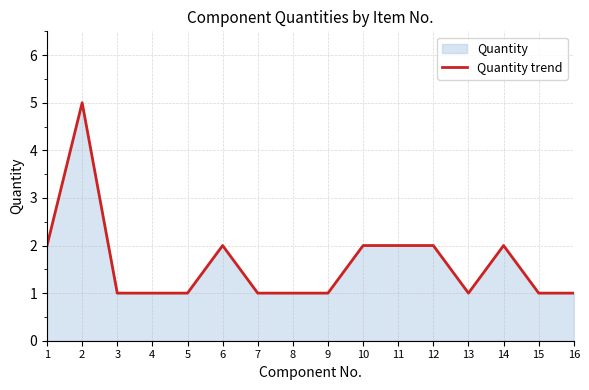

Reading left to right, list all the values displayed in this chart.

1=2	2=5	3=1	4=1	5=1	6=2	7=1	8=1	9=1	10=2	11=2	12=2	13=1	14=2	15=1	16=1